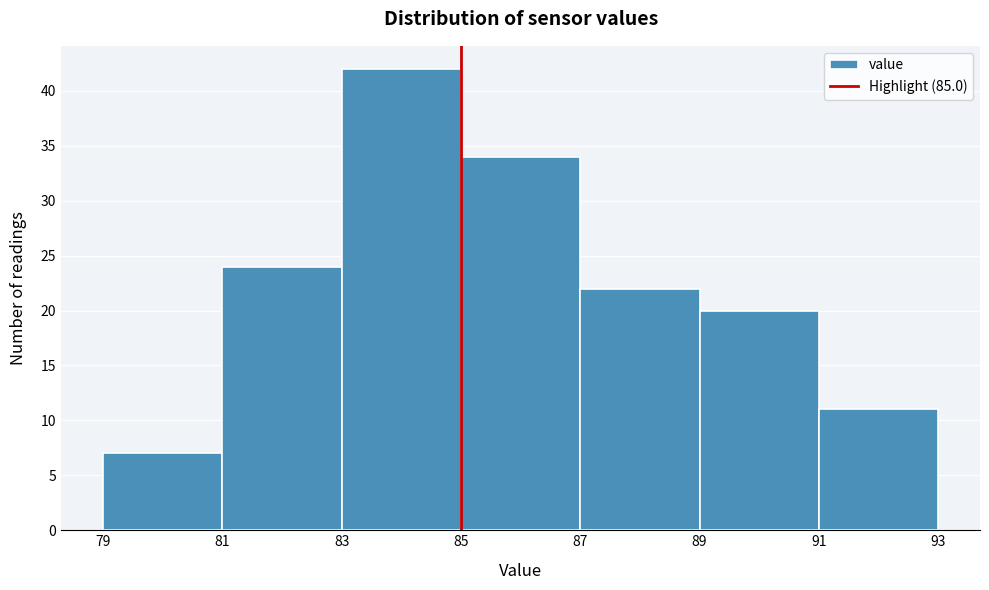

What is the height of the bar covering 89 to 91 on the x-axis? The values are not printed on the chart, so give them approximately, as read against the axis.

20